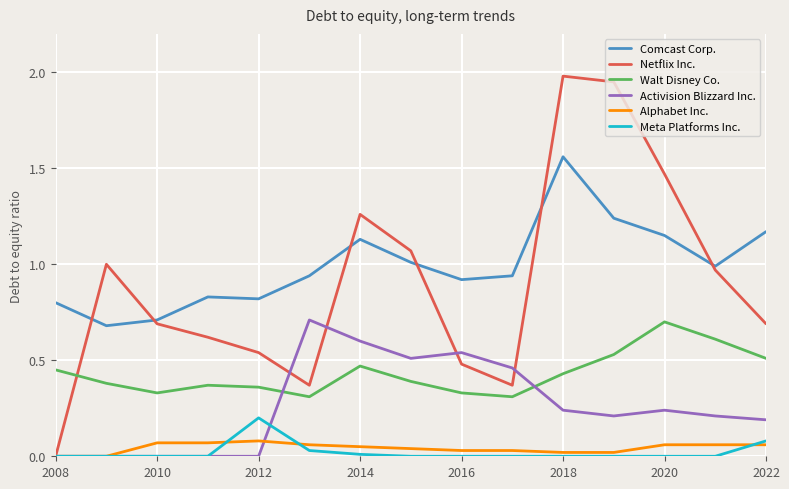

Which series has the widest spread of values?

Netflix Inc.